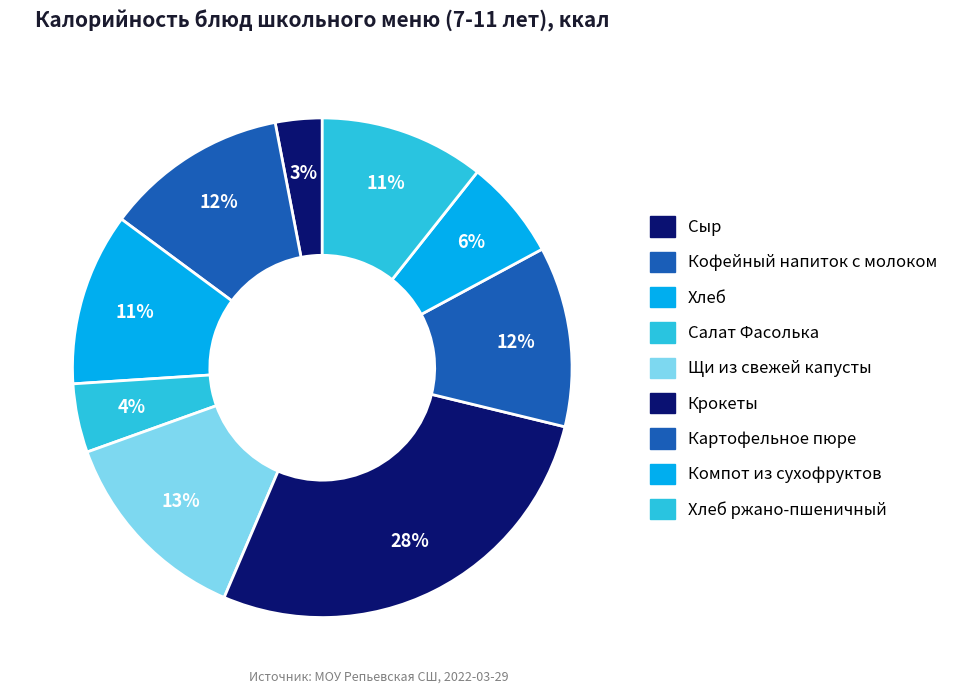

Is there any slice that represents more than half of the pie?

No